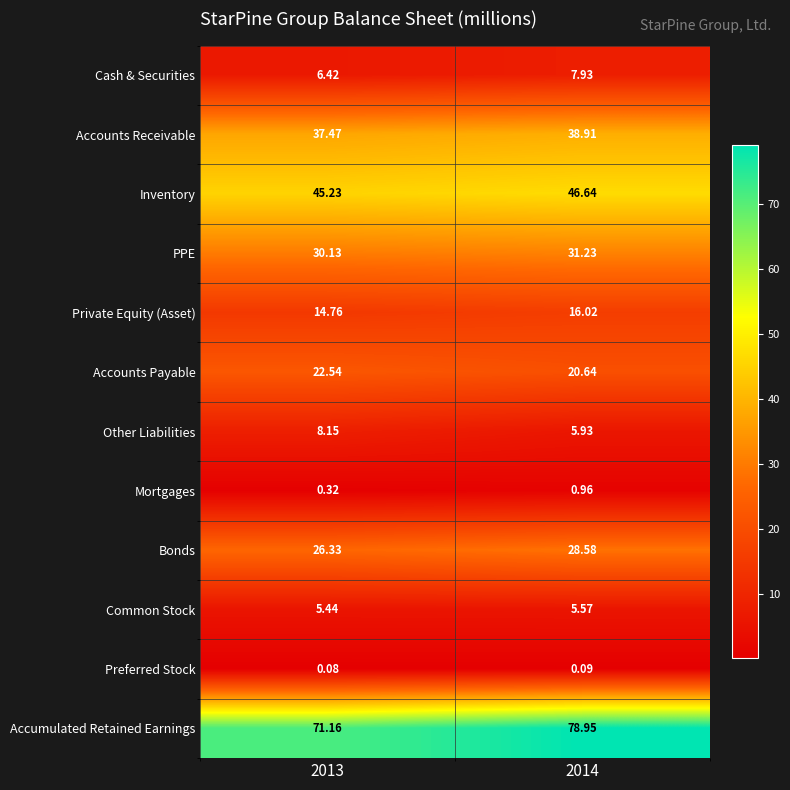

Rank the series at 2013 from highest to lowest value.

Accumulated Retained Earnings, Inventory, Accounts Receivable, PPE, Bonds, Accounts Payable, Private Equity (Asset), Other Liabilities, Cash & Securities, Common Stock, Mortgages, Preferred Stock